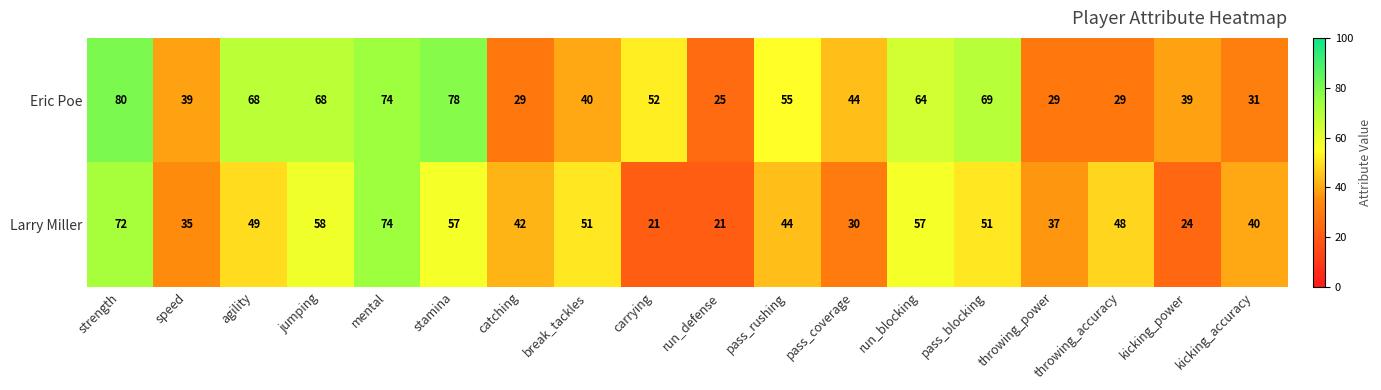

Which series has the largest total across all categories?

Eric Poe